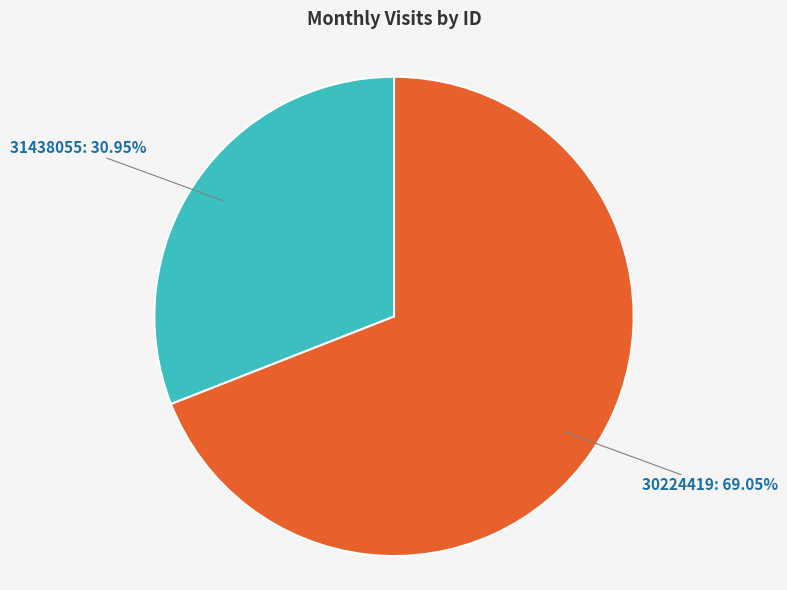

Which category has the biggest portion of the pie?

30224419